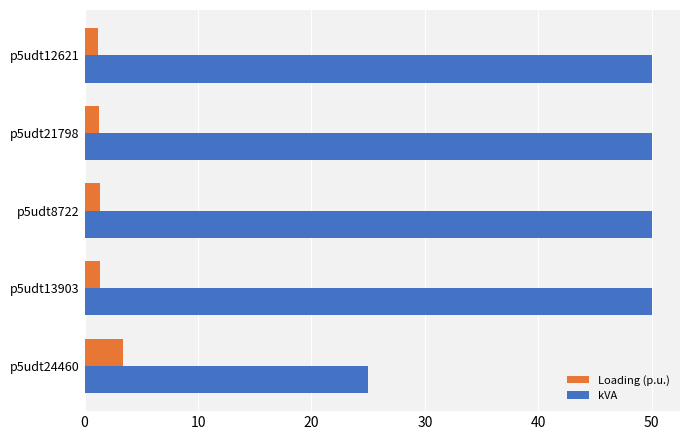

Count the number of data series in this chart.

2